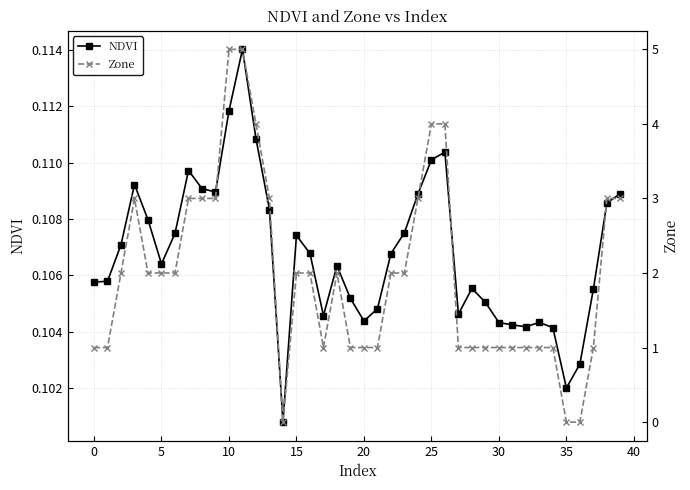

How many NDVI values are between 0 and 1?

40